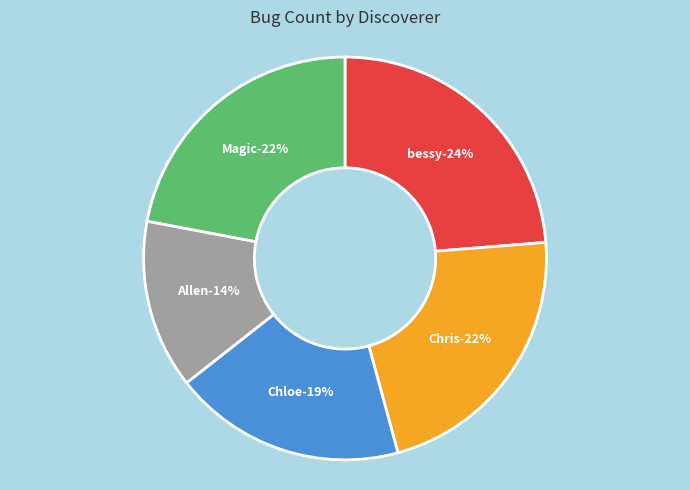

Is it true that Chloe is 30% of the pie?

False